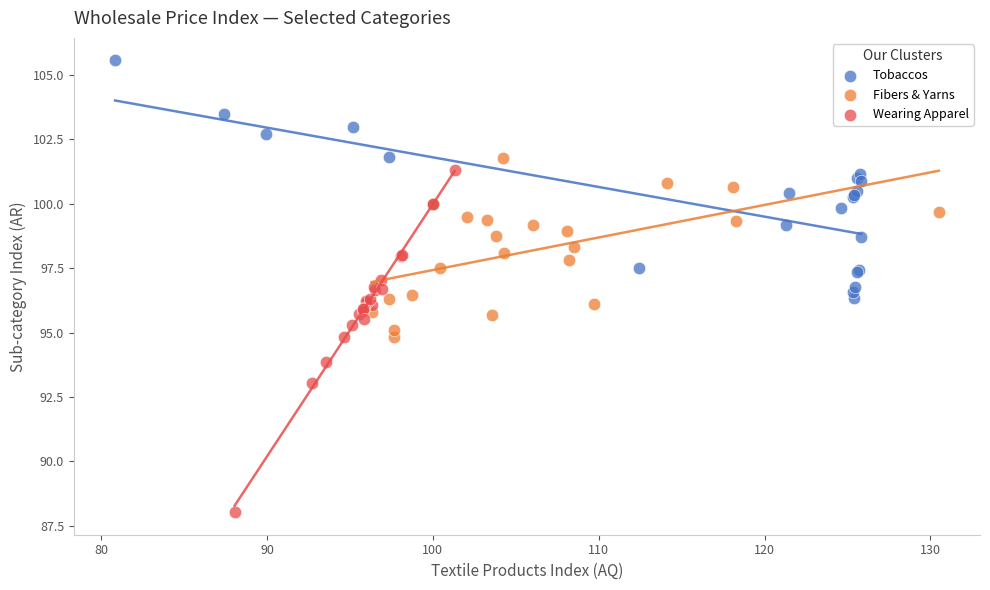

What are all the series names shown in the legend?

Tobaccos, Fibers & Yarns, Wearing Apparel